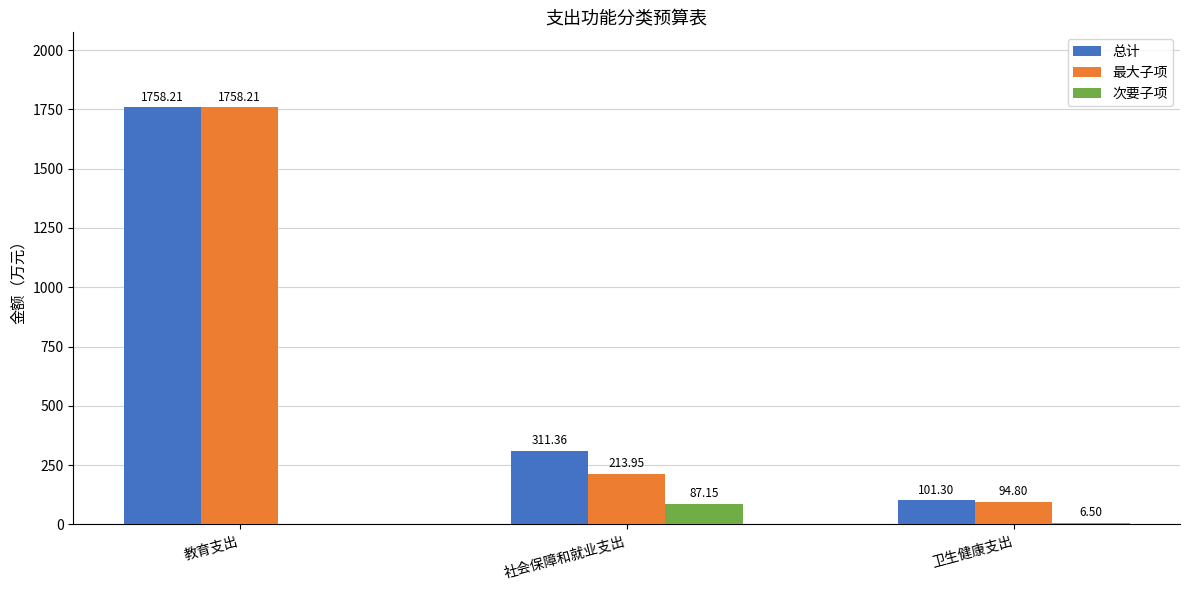

Which series has the largest total across all categories?

总计